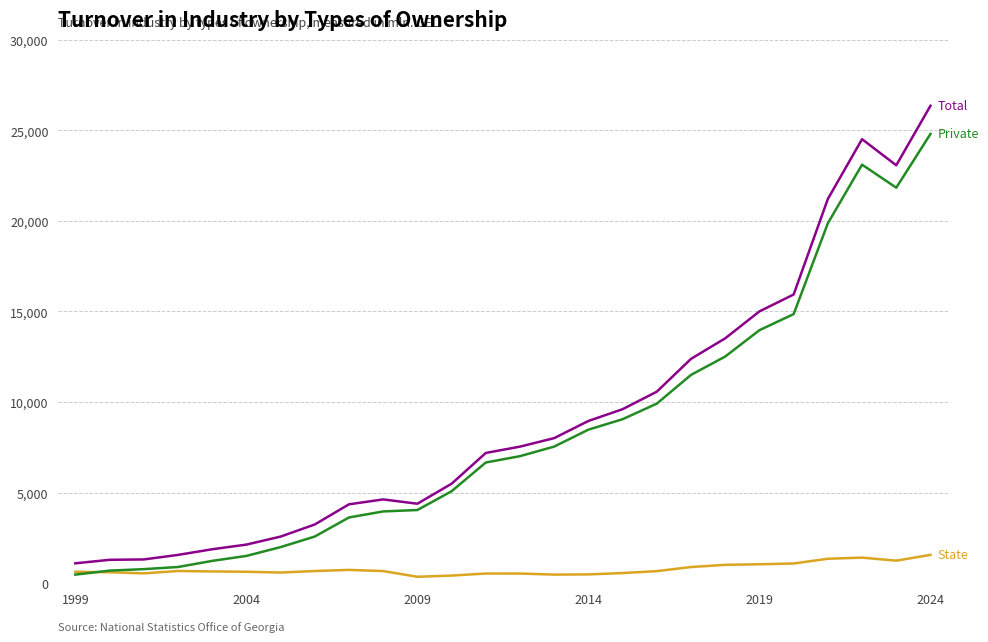

Count the number of data series in this chart.

3